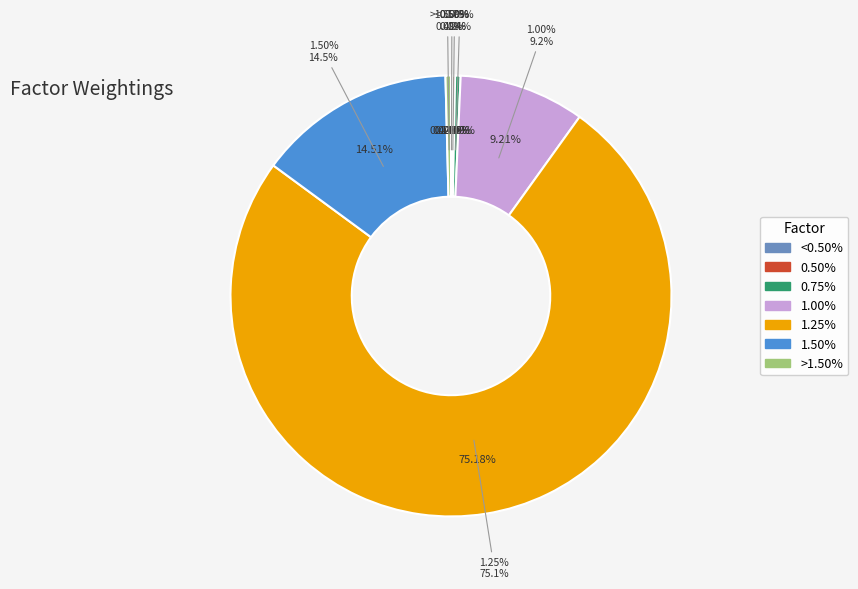

Which category has the biggest portion of the pie?

1.25%